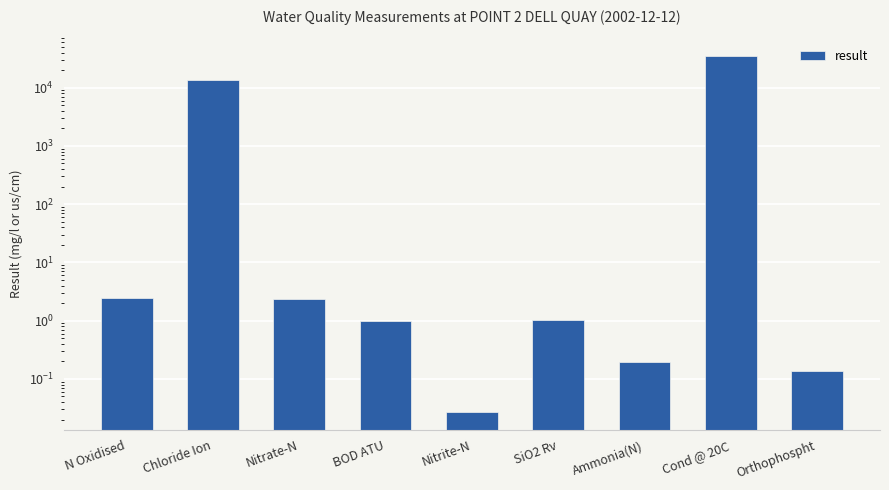

What is the change in value from N Oxidised to Orthophospht?

-2.3